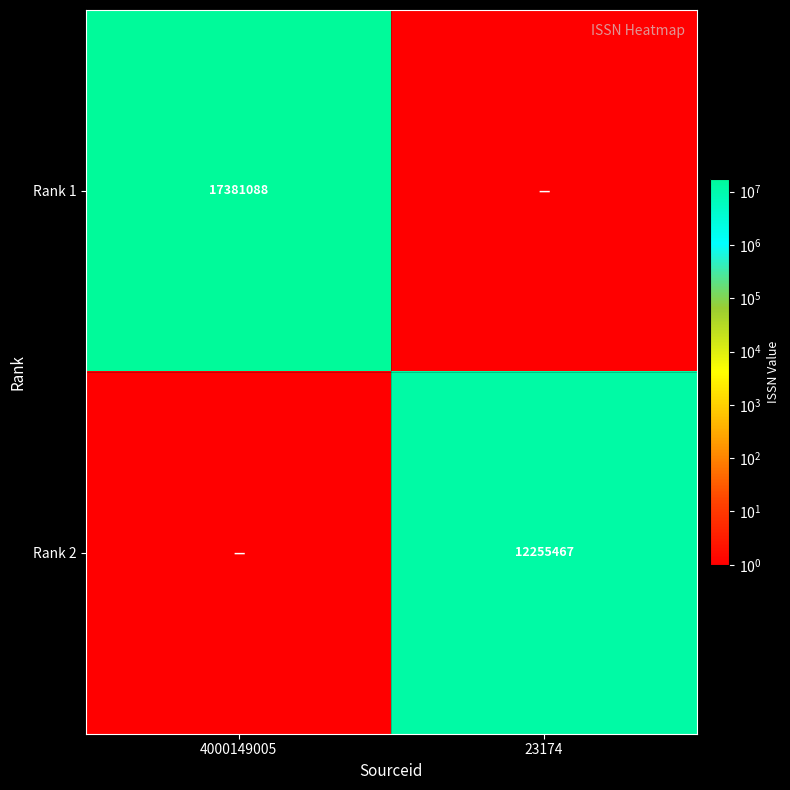

True or false: Rank 1 has a value of 17381088 at 4000149005.

True